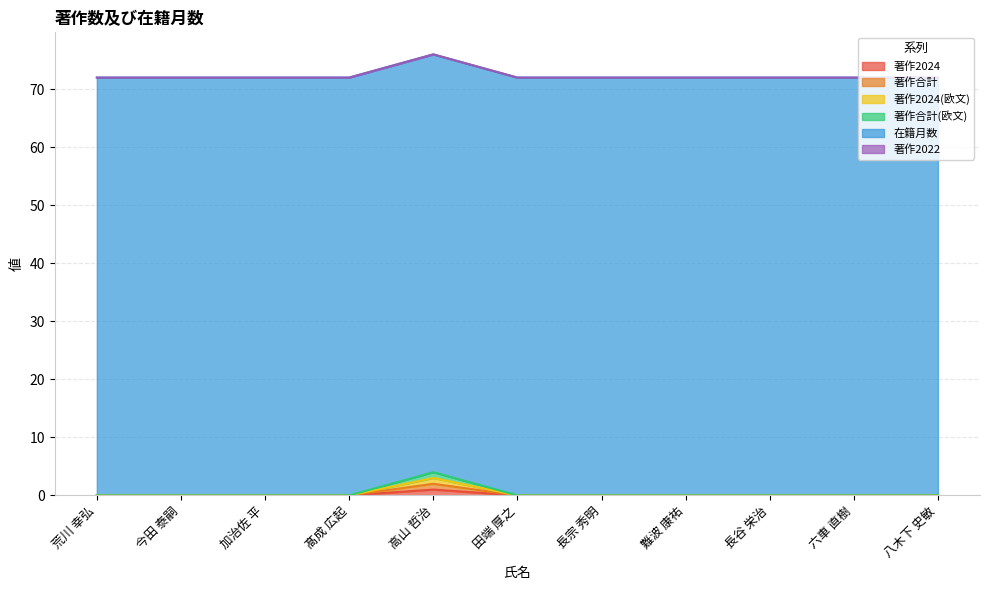

Is it true that 著作2024(欧文) equals 0 at 長谷 栄治?

True